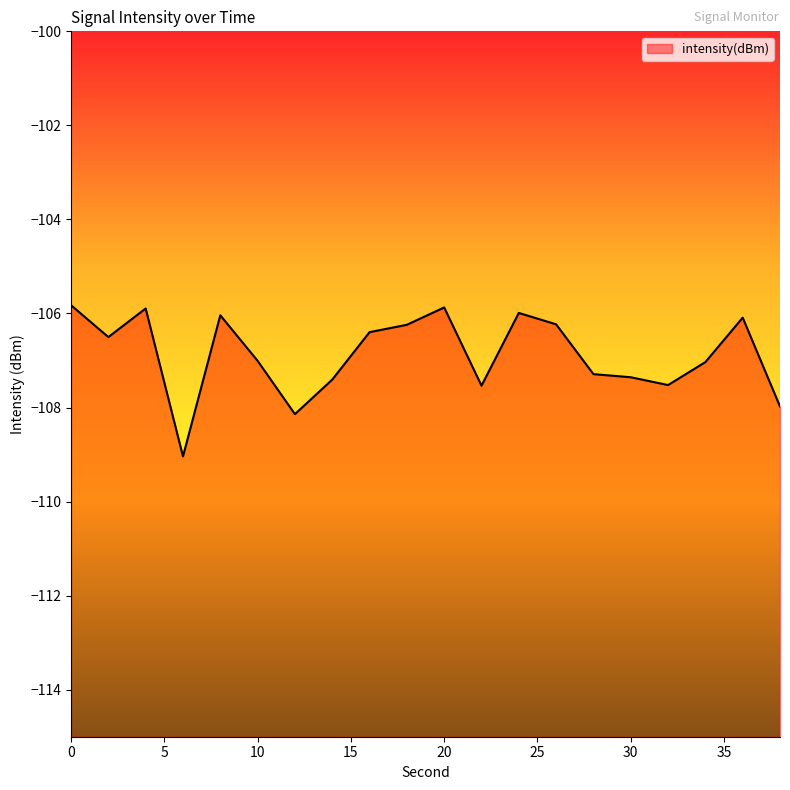

How many points are higher than both their immediate neighbors (excluding endpoints)?

5